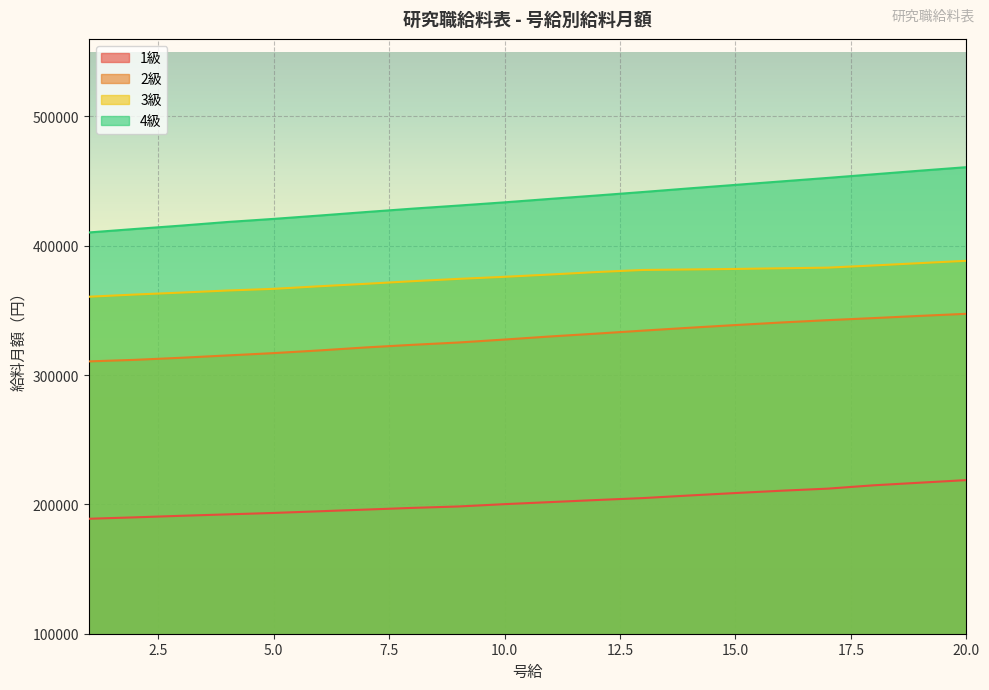

Does the chart display data point markers on the line(s)?

No